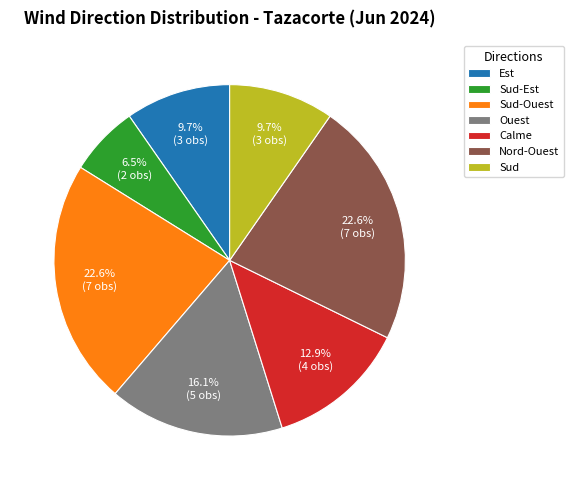

What percentage is the Calme slice, to the nearest percent?

13%